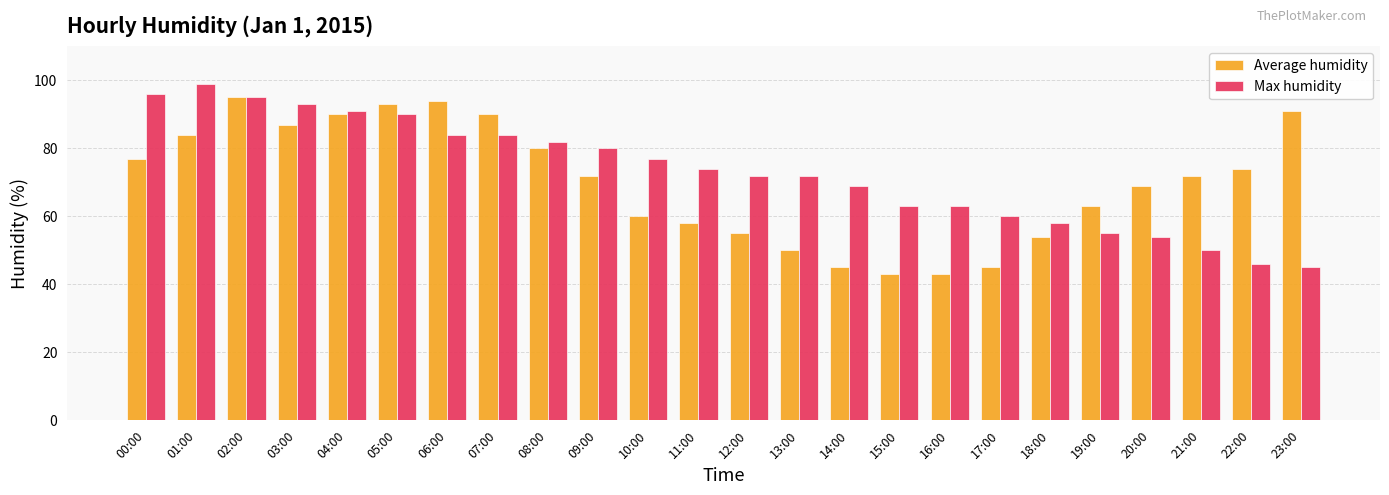

What is the spread (max minus min) of values at 19:00?

8